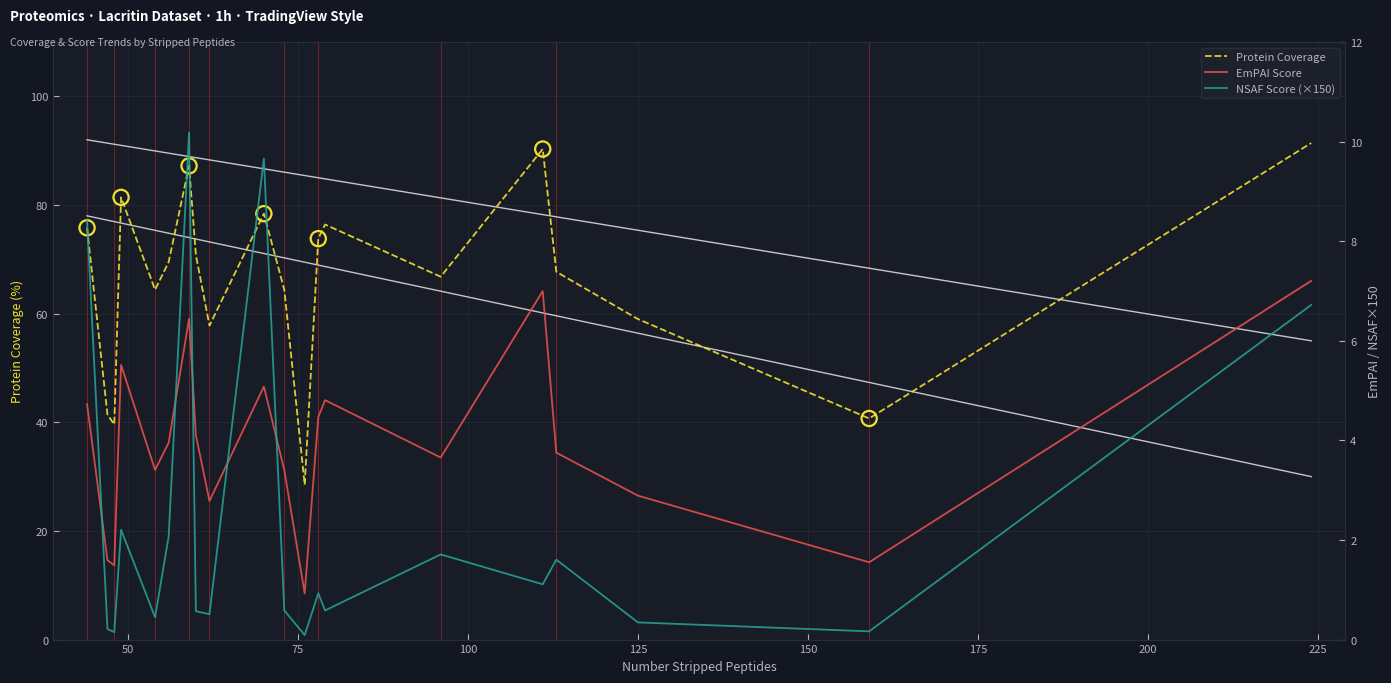

Which series reaches the minimum Y coordinate?

NSAF Score (×150)